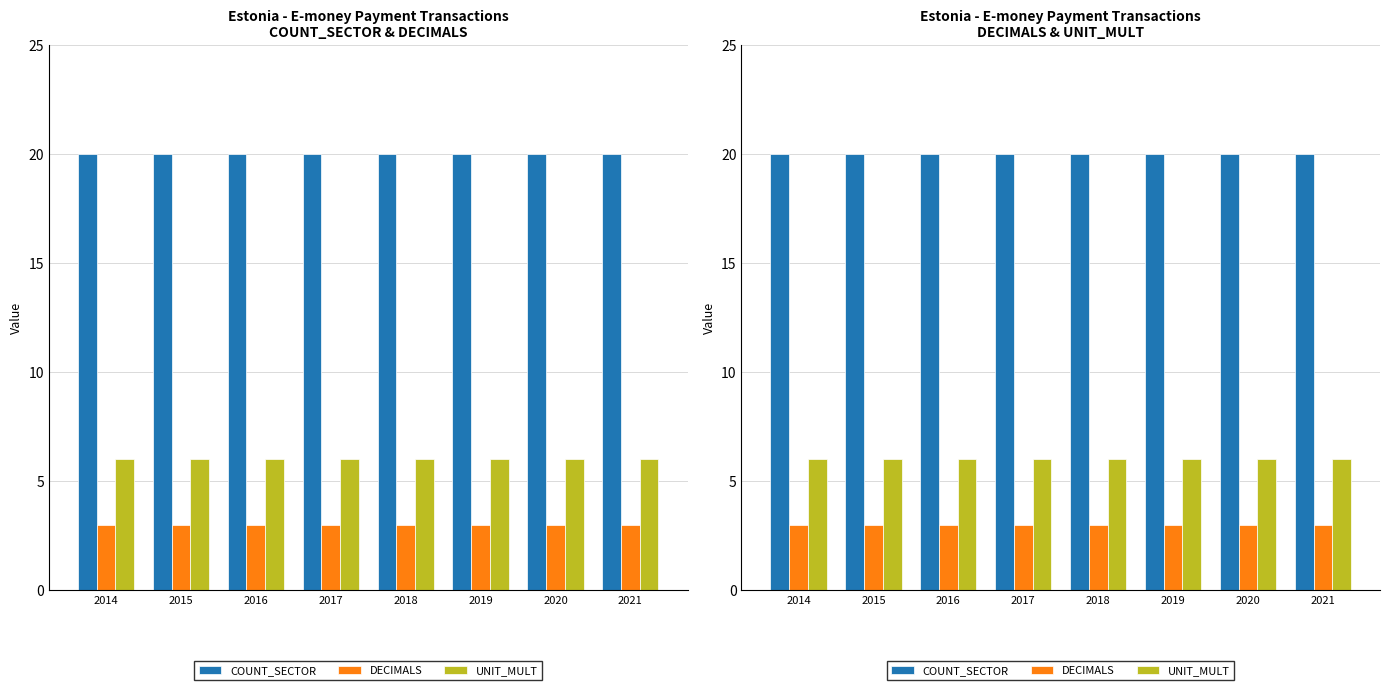

The COUNT_SECTOR series shows 12 at 2019. True or false?

False